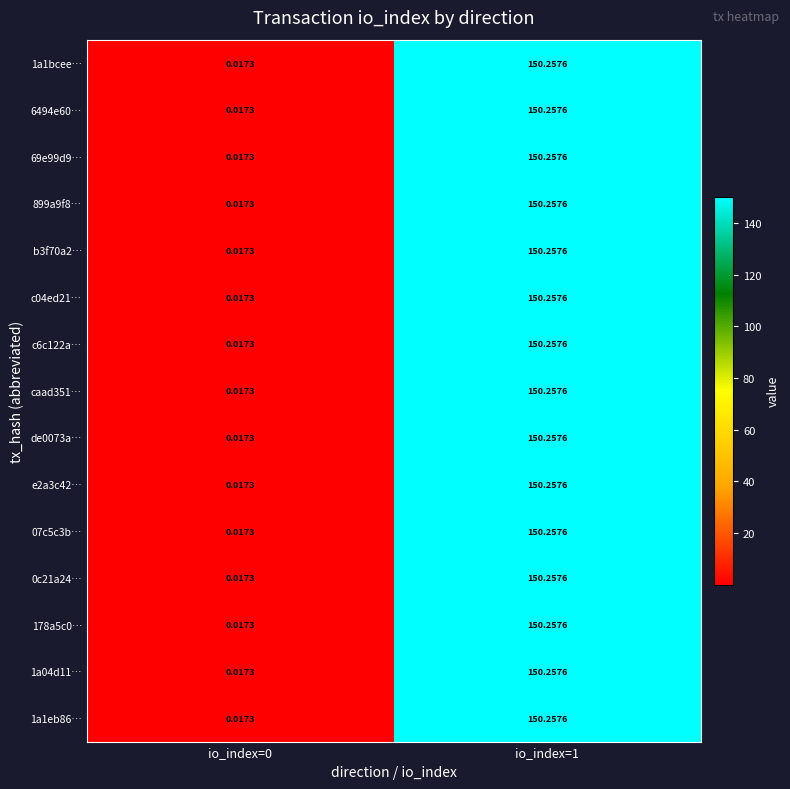

How many distinct data groups are displayed?

15